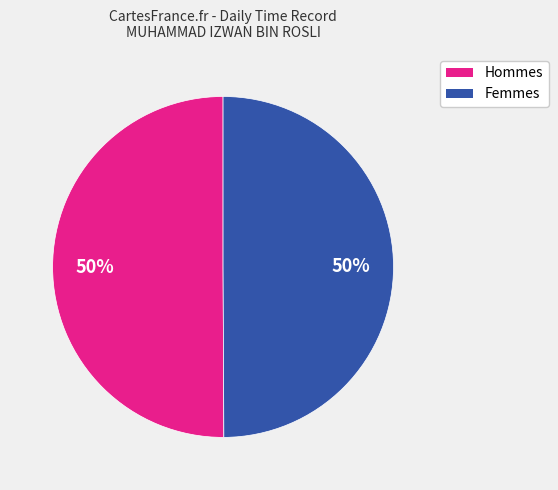

To the nearest percent, what is the average slice percentage?

50%